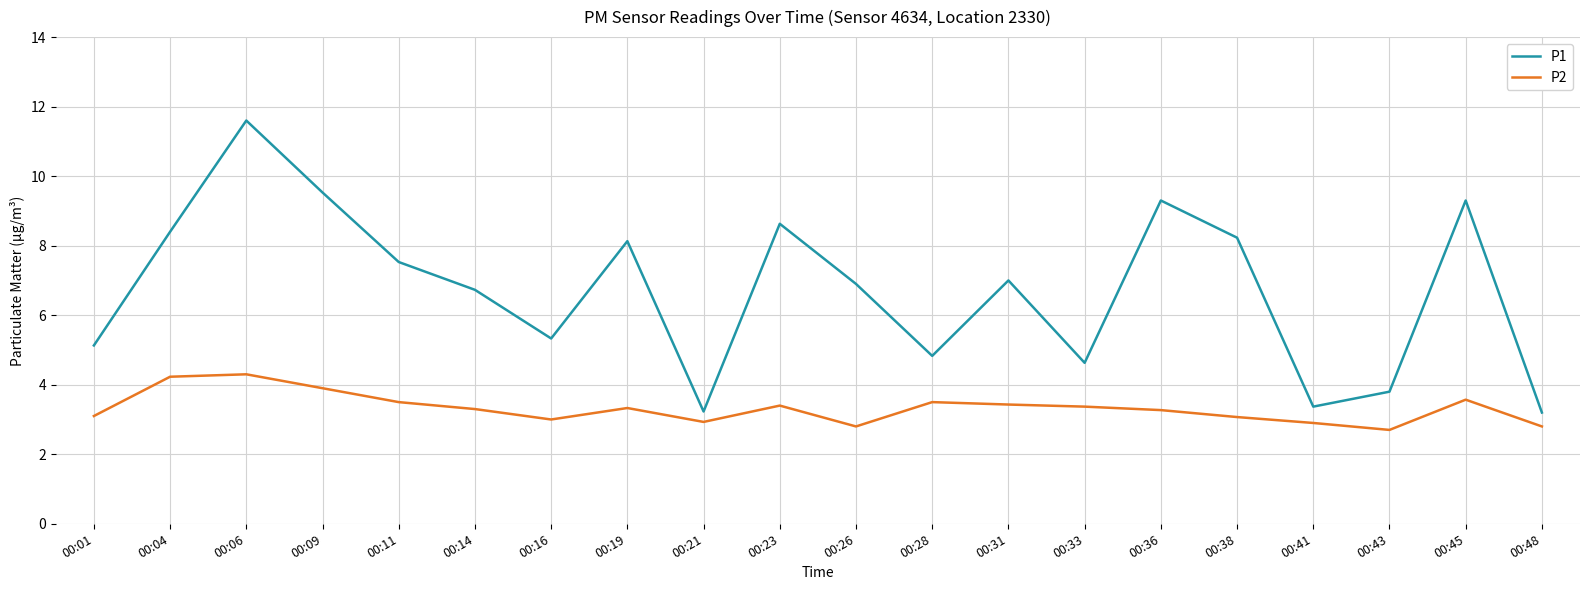

In P1, how many points are lower than both neighbors (excluding endpoints)?

5